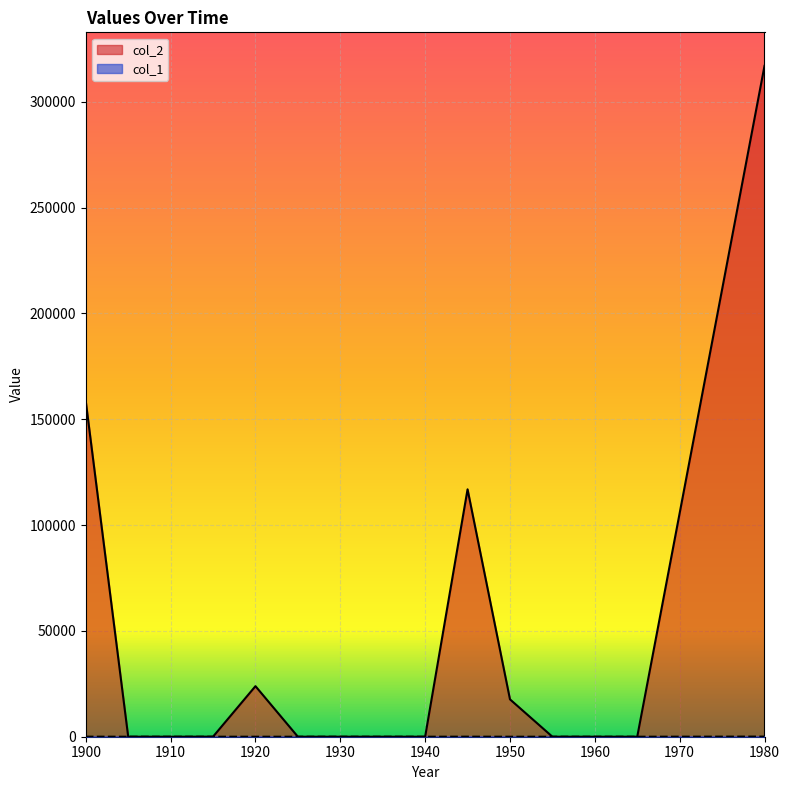

Which label corresponds to the largest value in the chart?

1980